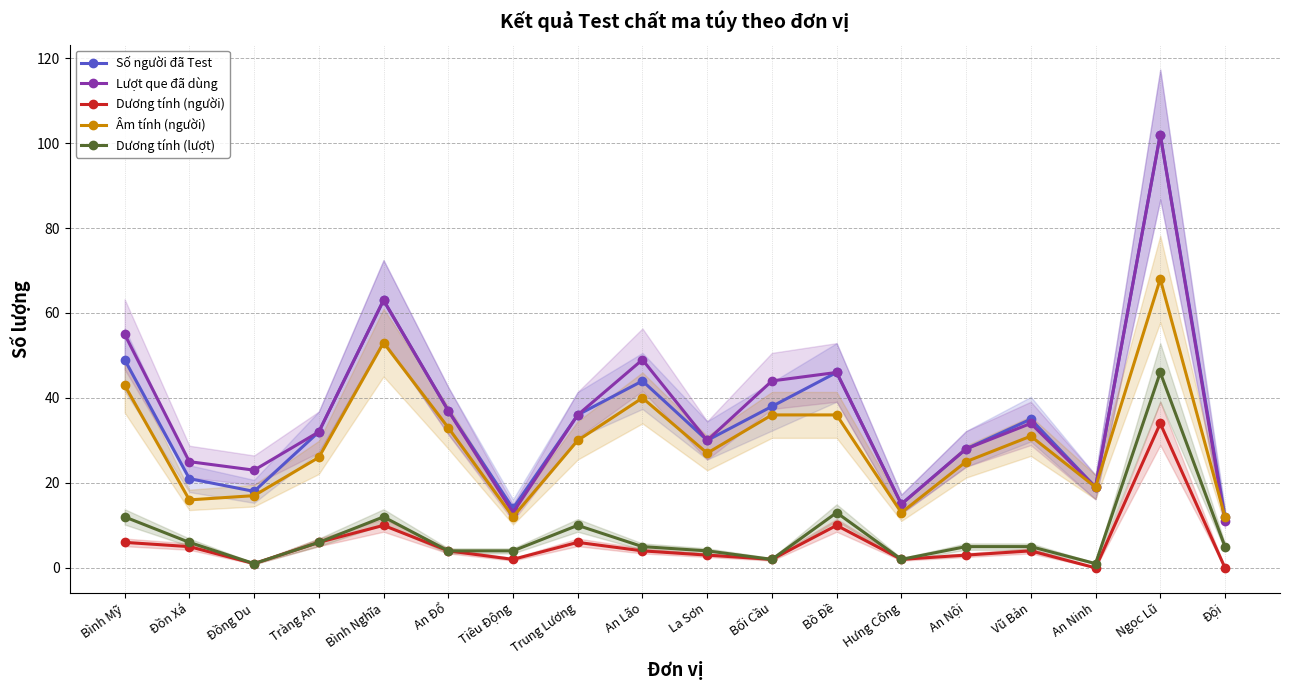

What is the spread (max minus min) of values at Hưng Công?

13